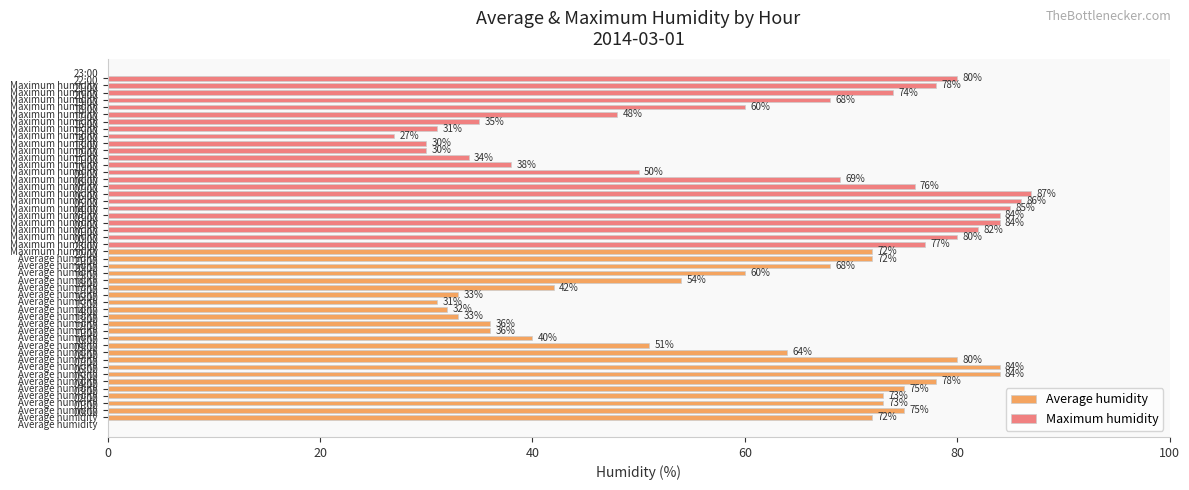

What is the label of the 23rd bar from the right?

20